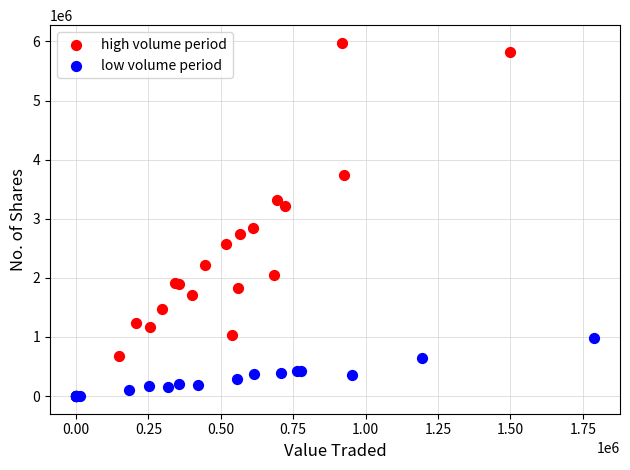

Which series has the largest Y range (max minus min)?

high volume period